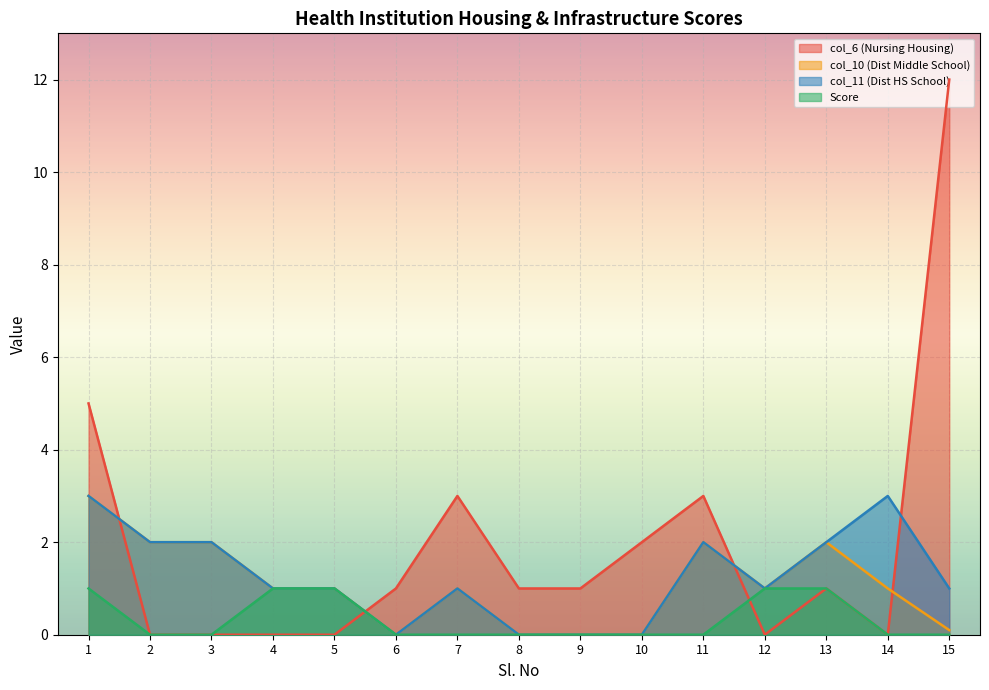

Between 11 and 5, which is larger?

11